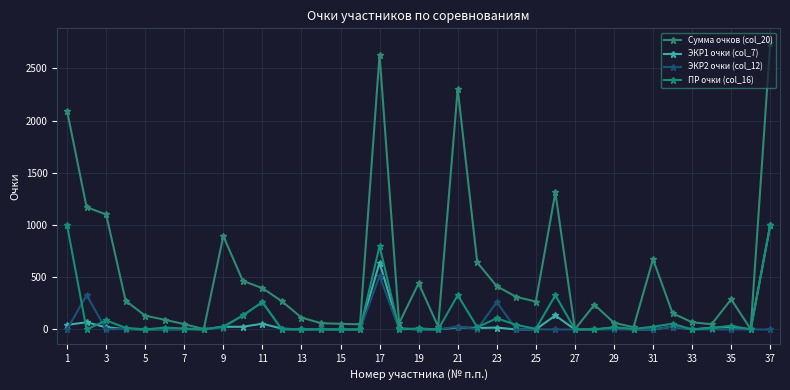

List the series in order of their peak value, lowest first.

ЭКР2 очки (col_12), ЭКР1 очки (col_7), ПР очки (col_16), Сумма очков (col_20)